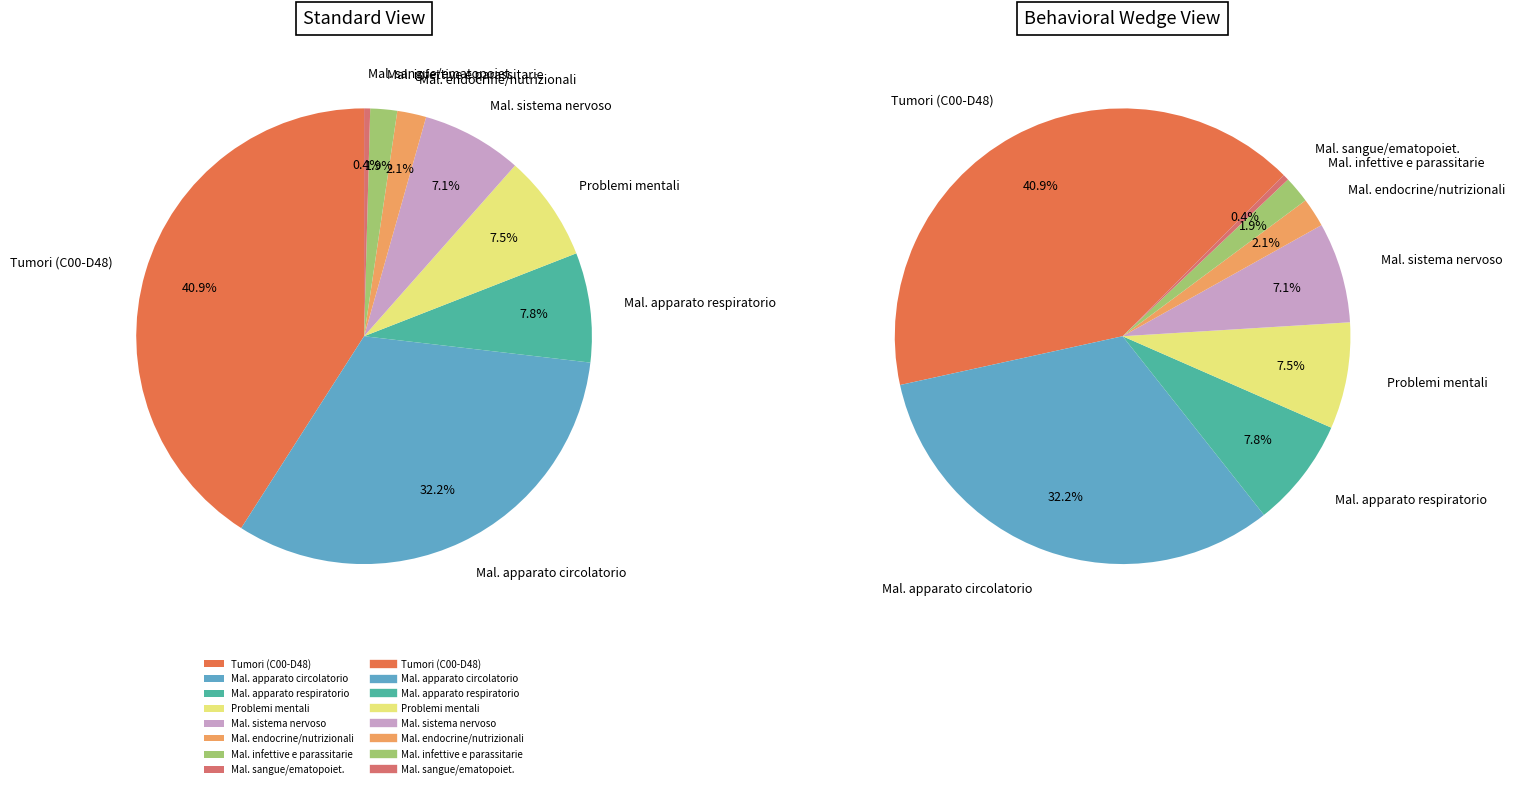

What percentage is the Mal. sistema nervoso slice, to the nearest percent?

7%